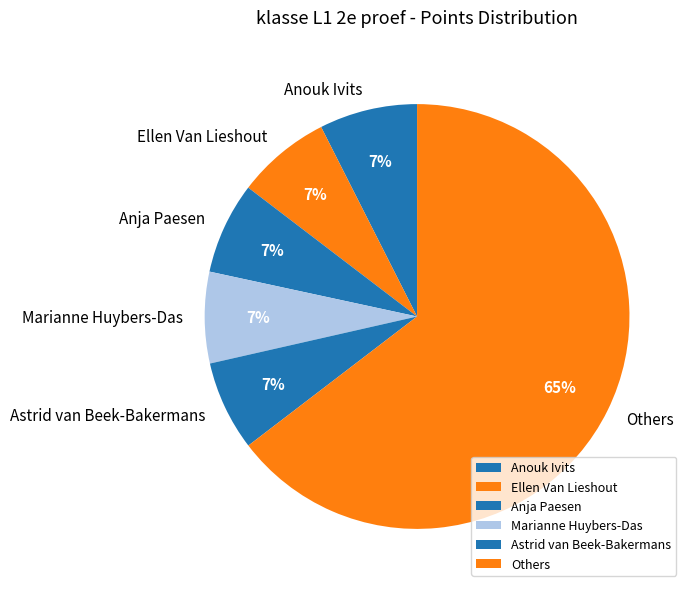

What is the largest slice in the pie chart?

Others